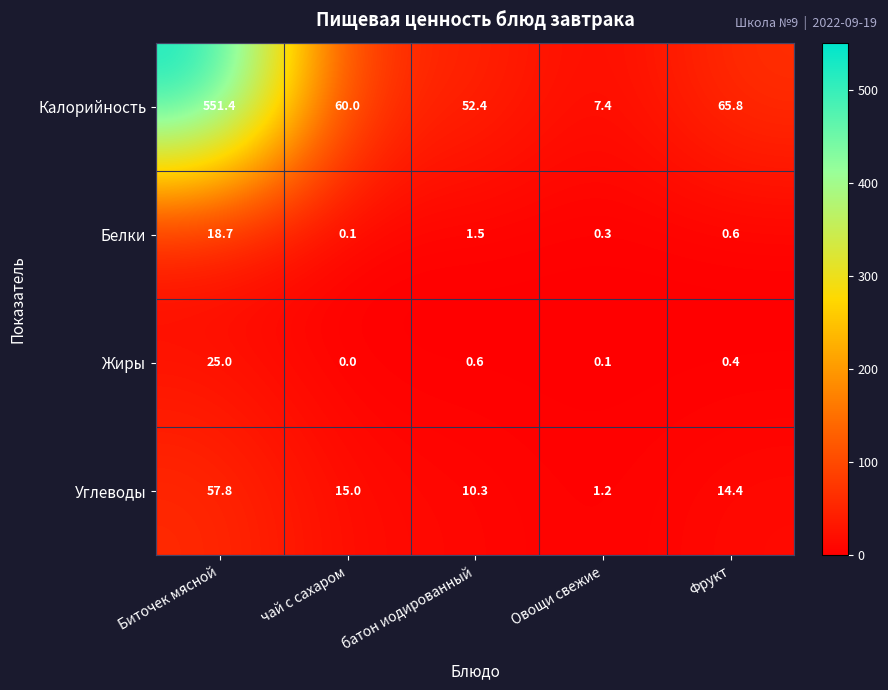

List the series in order of their peak value, highest first.

Калорийность, Углеводы, Жиры, Белки